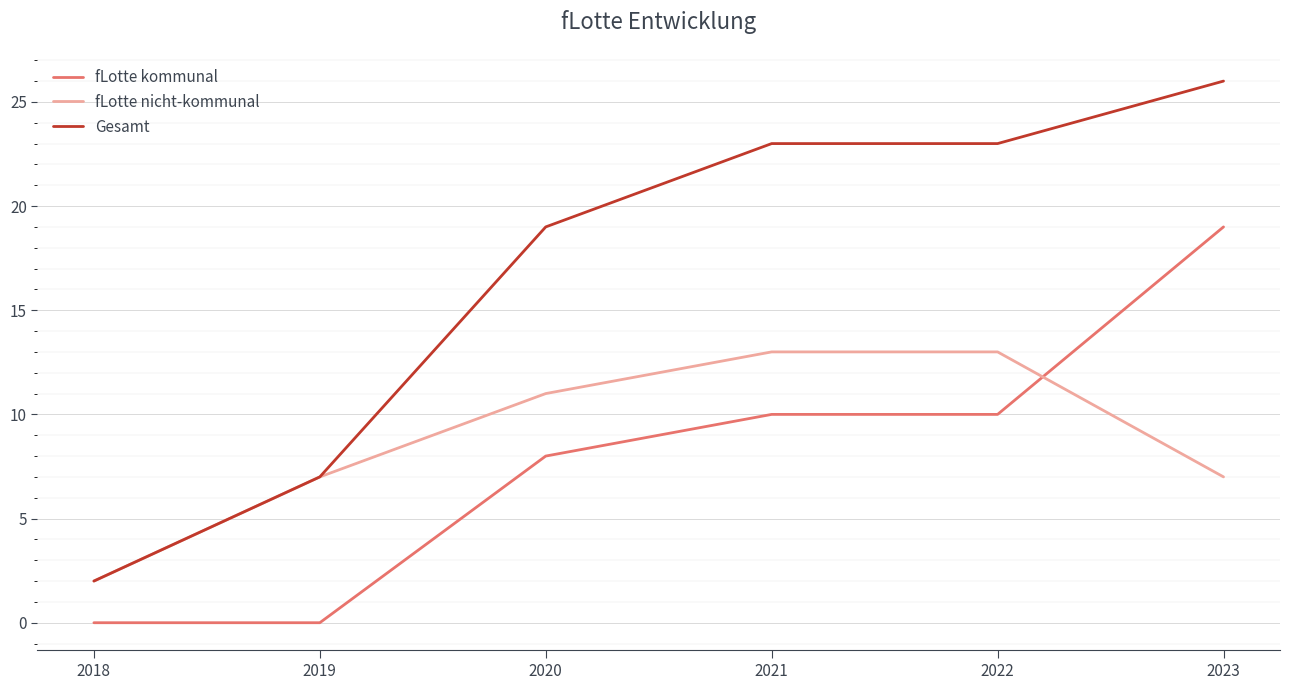

Is the value of fLotte nicht-kommunal at 2018 greater than the value of Gesamt at 2020?

No